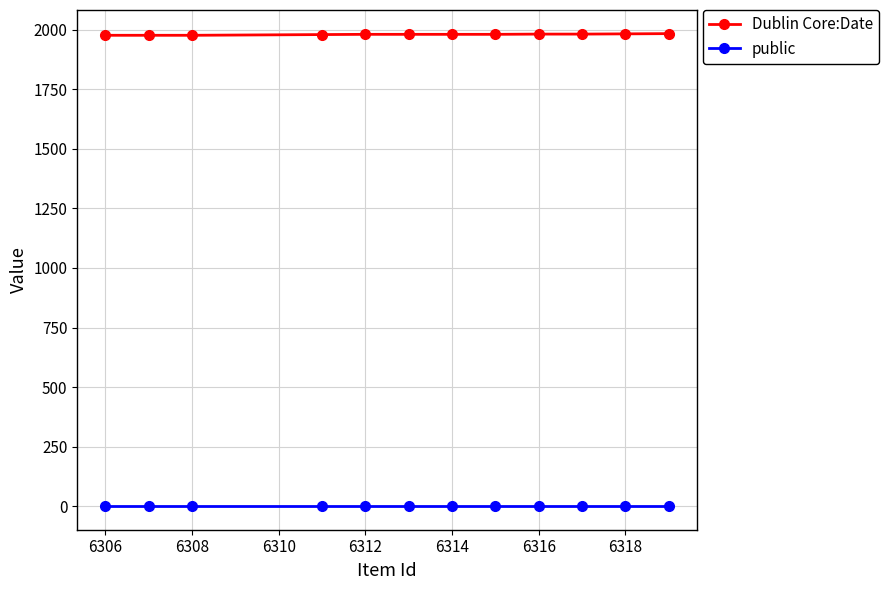

What is the greatest value displayed?

1983